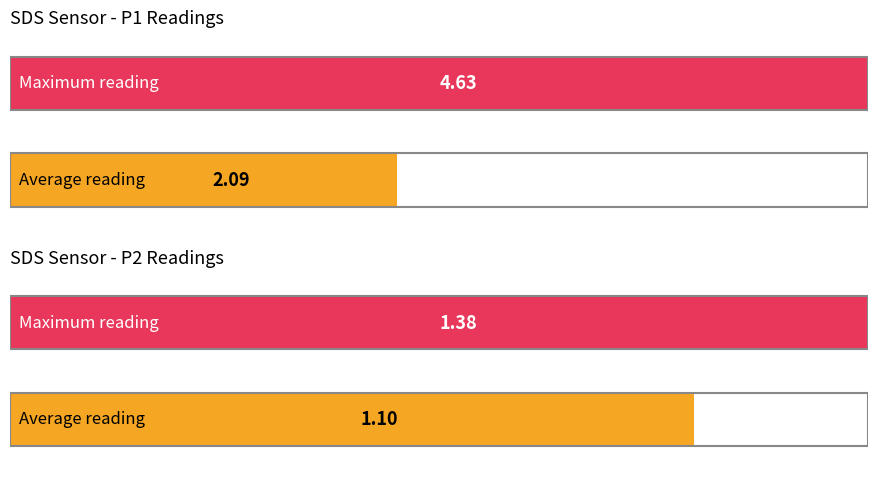

Is it true that SDS_P1 equals 2.7 at 00:31?

False